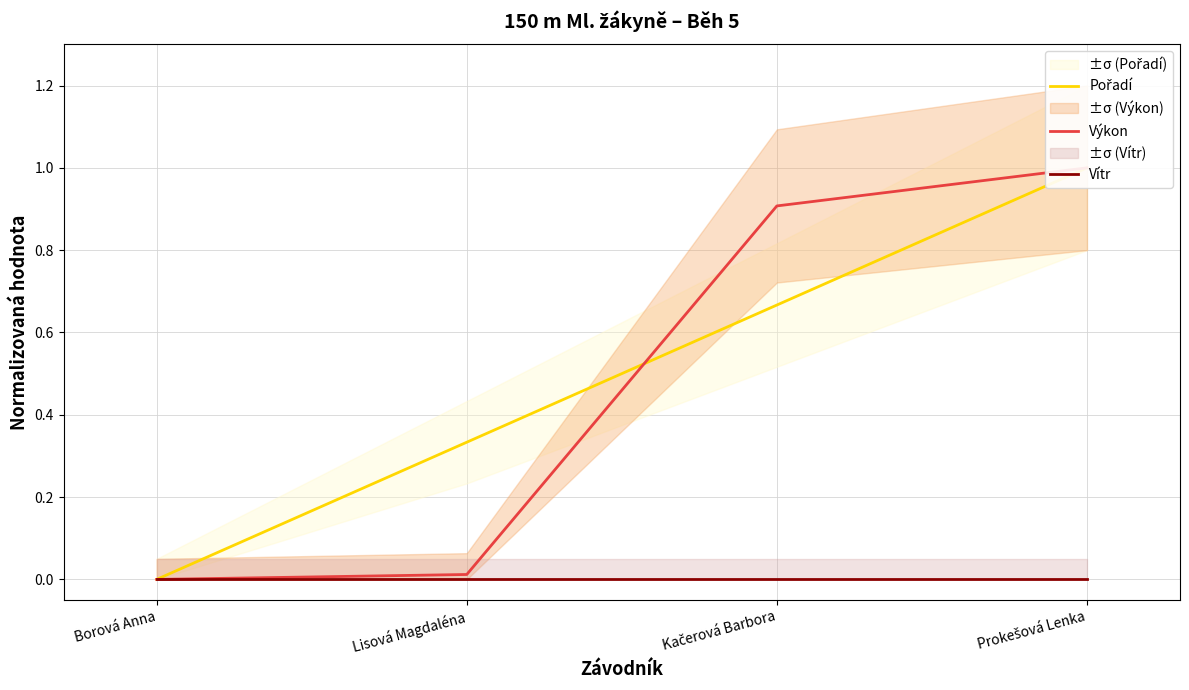

What is the label of the 2nd point from the left?

Lisová Magdaléna